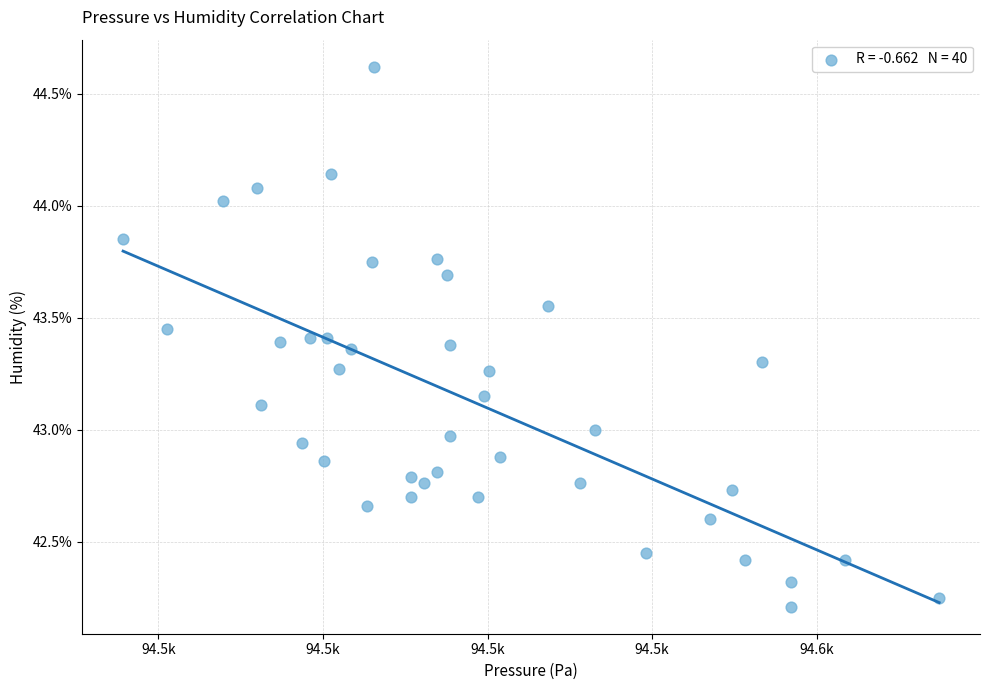

What is the range of X values (max minus min)?

99.2